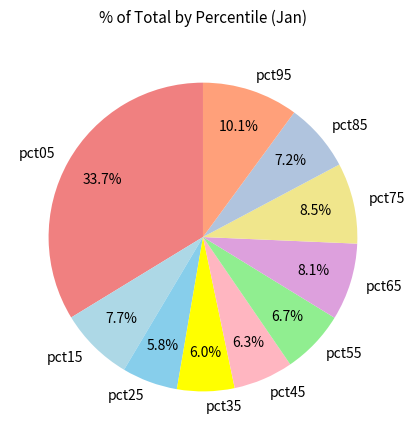

To the nearest percent, what is the difference between the pct35 and pct05 slice percentages?

28%